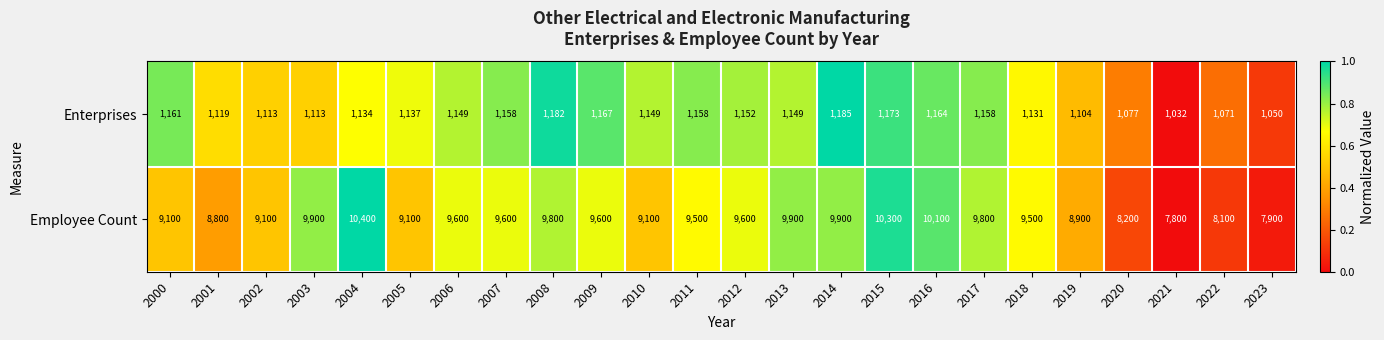

Which series has the largest total across all categories?

Employee Count